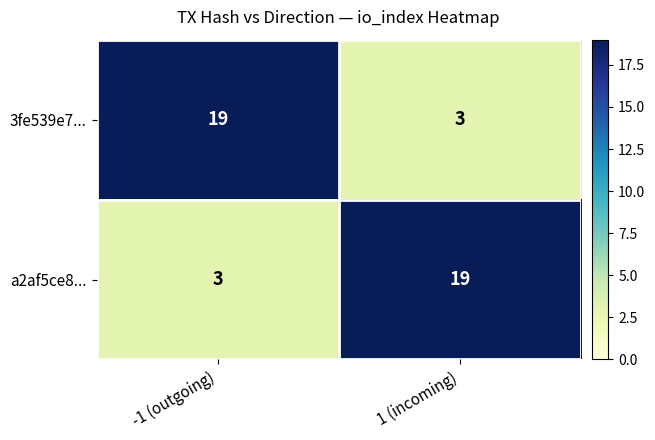

What is the total value across all series at 1 (incoming)?

22